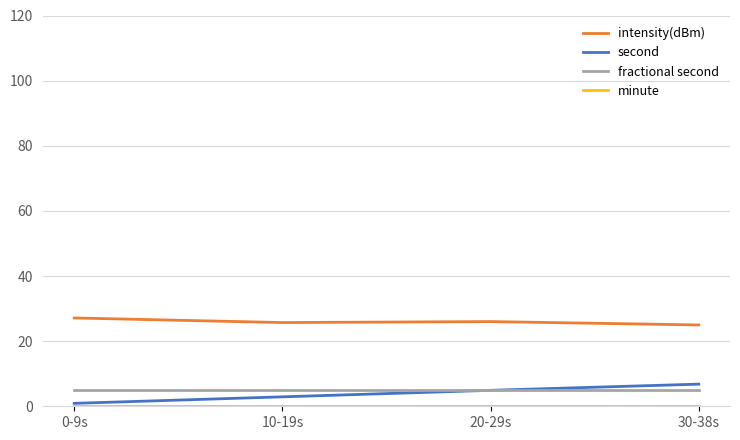

What value does the fractional second series have at 30-38s?

5.0